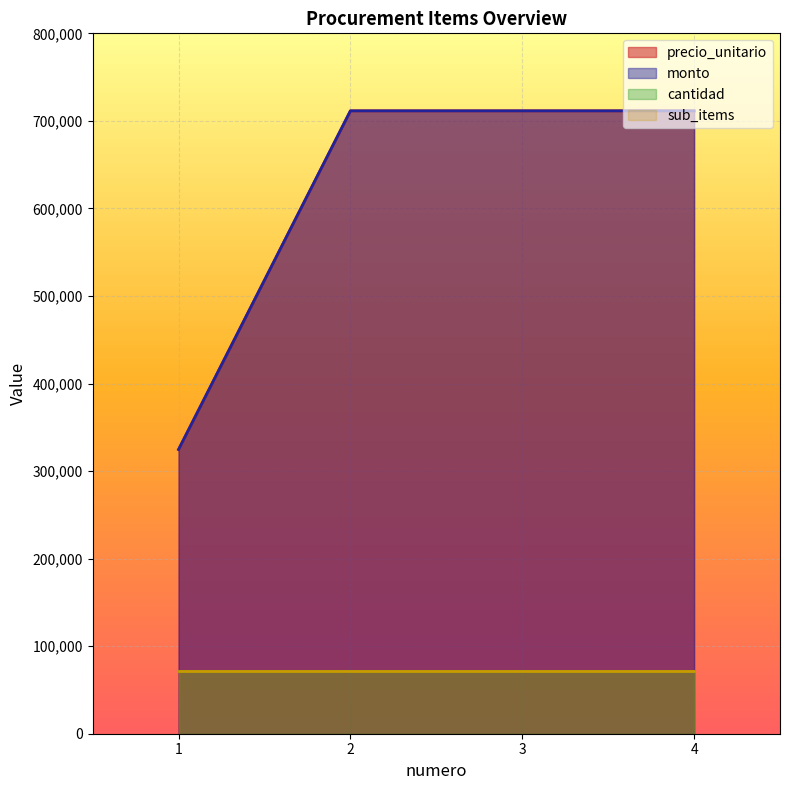

Which series has the largest range (max minus min)?

precio_unitario